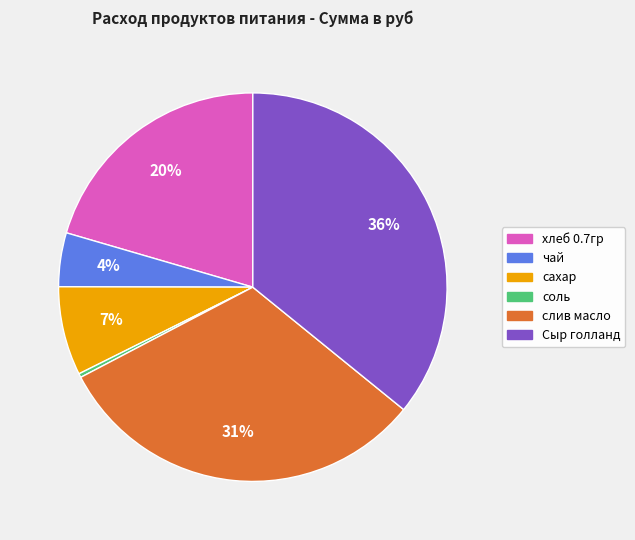

Count the number of slices in the pie.

6